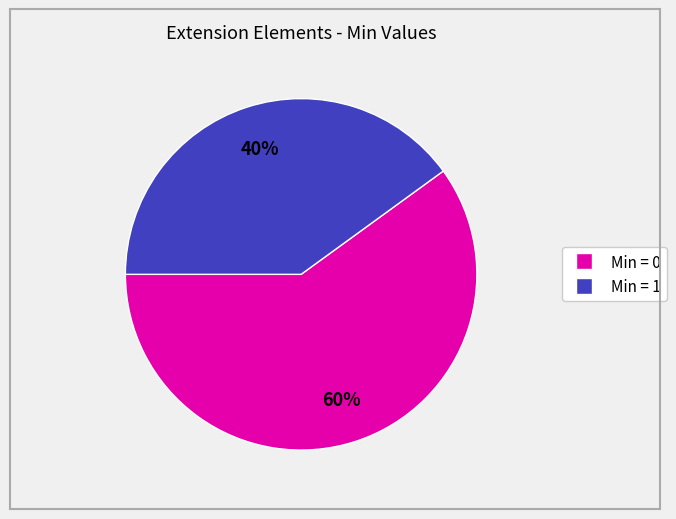

To the nearest percent, what is the average slice percentage?

50%